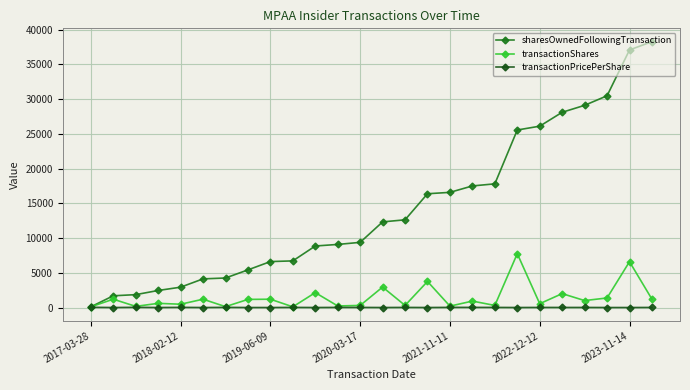

Which series has the largest range (max minus min)?

sharesOwnedFollowingTransaction